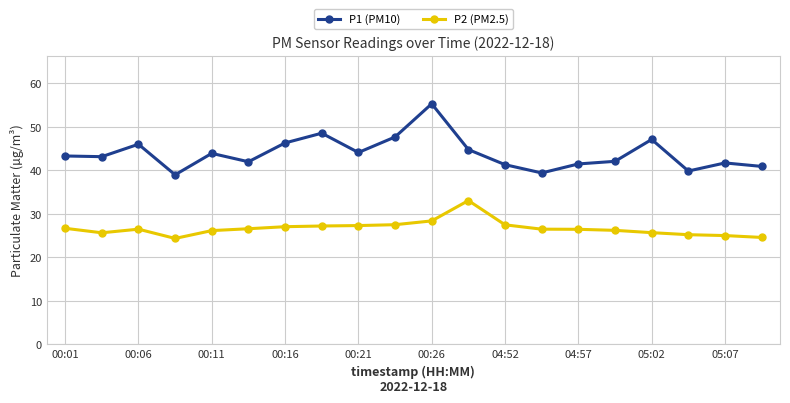

True or false: P1 (PM10) and P2 (PM2.5) cross at least once.

False